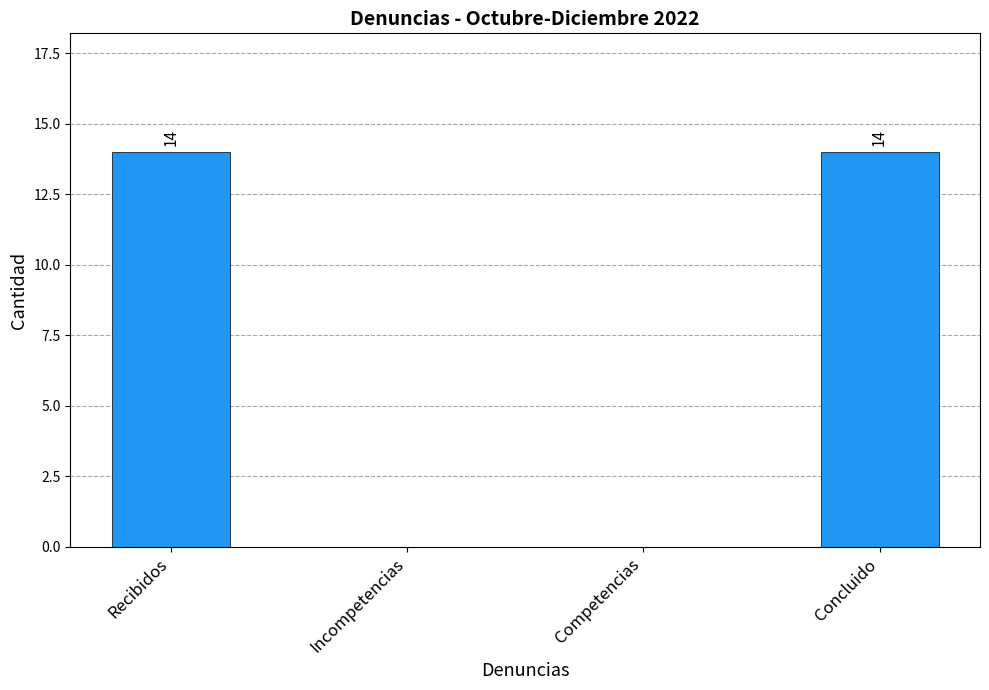

What is the sum of the values at Concluido and Incompetencias?

14